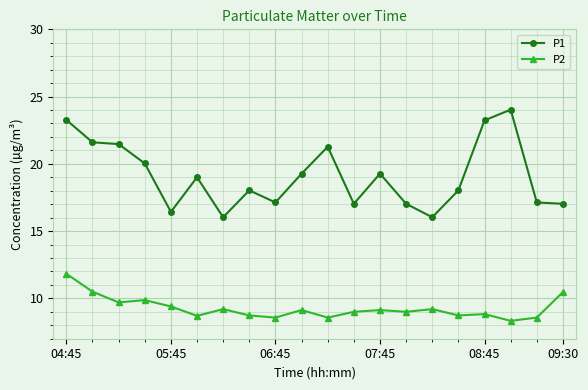

Does the chart display data point markers on the line(s)?

Yes